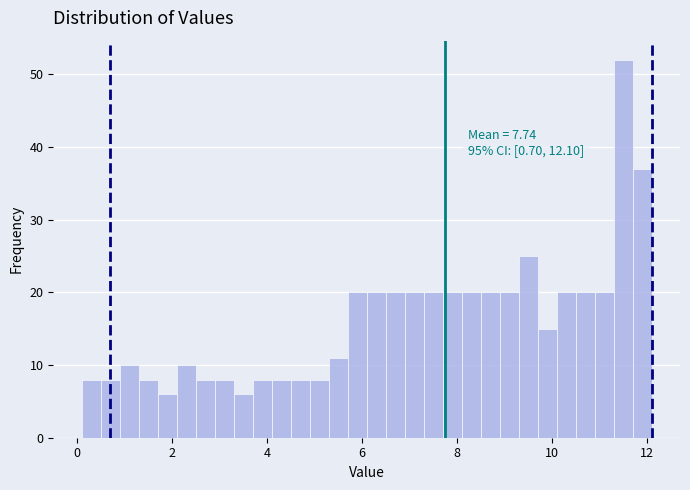

Read against the x-axis, roughly where is the centre of the tallest bar?

11.6